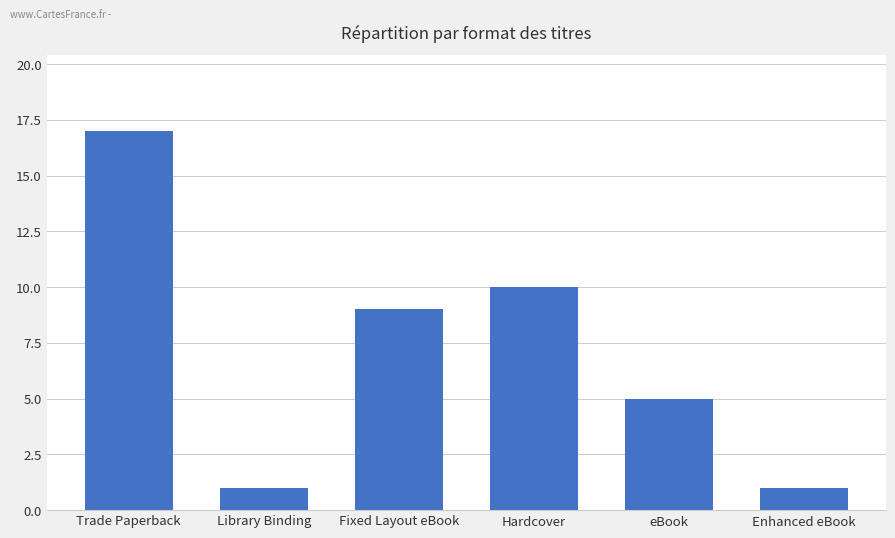

At which label is the value closest to 9?

Fixed Layout eBook